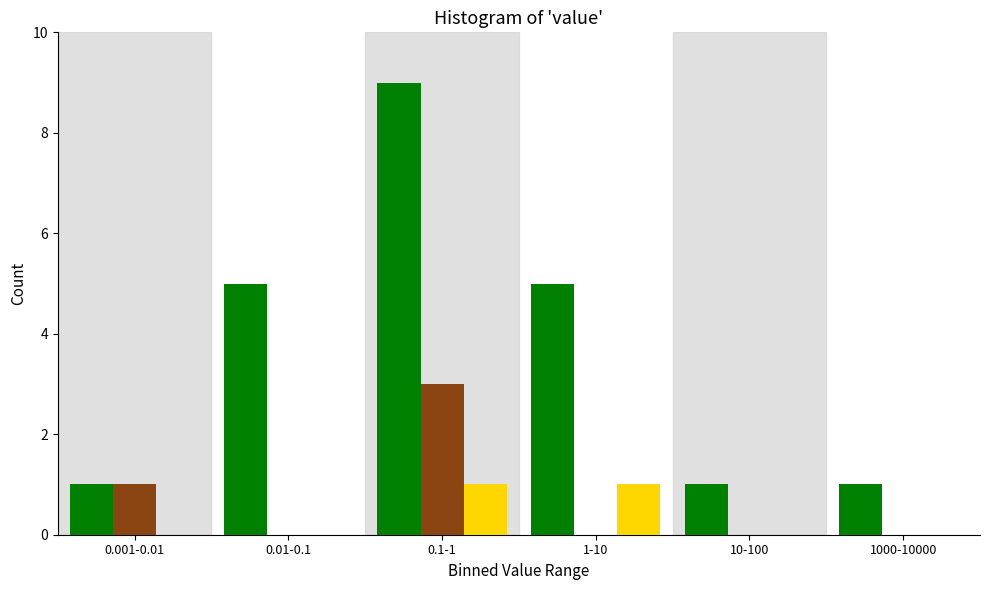

Which label corresponds to the largest value in the chart?

0.1-1